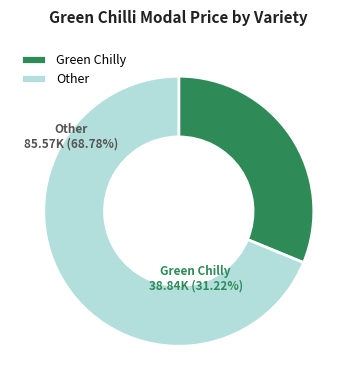

How many segments does this pie chart have?

2